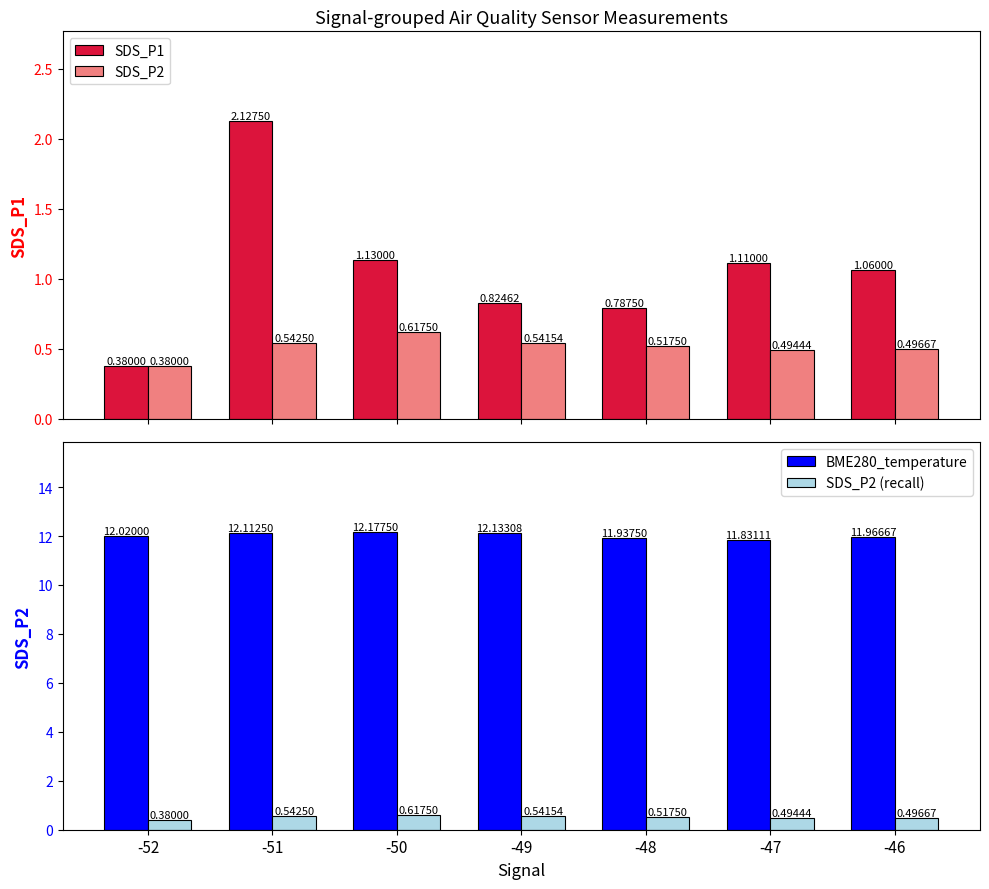

The value of SDS_P2 at -47 is 0.3. True or false?

False